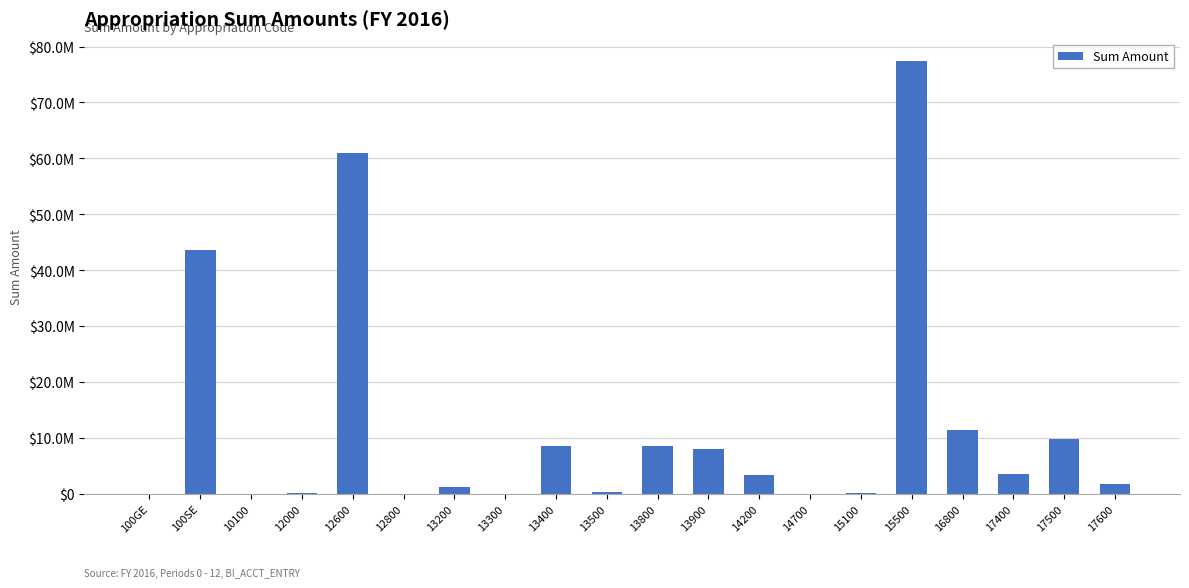

What is the change in value from 100SE to 17600?

-41845650.2